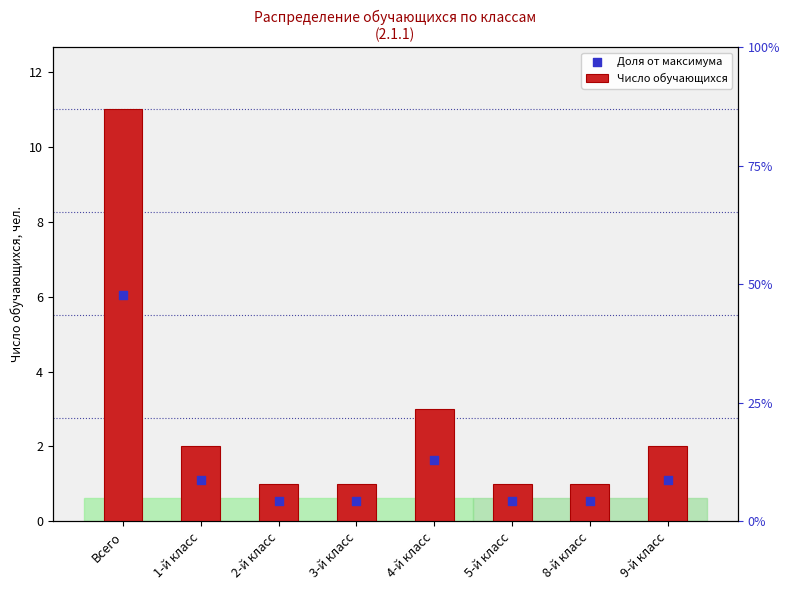

What are all the series names shown in the legend?

Число обучающихся, Доля от максимума